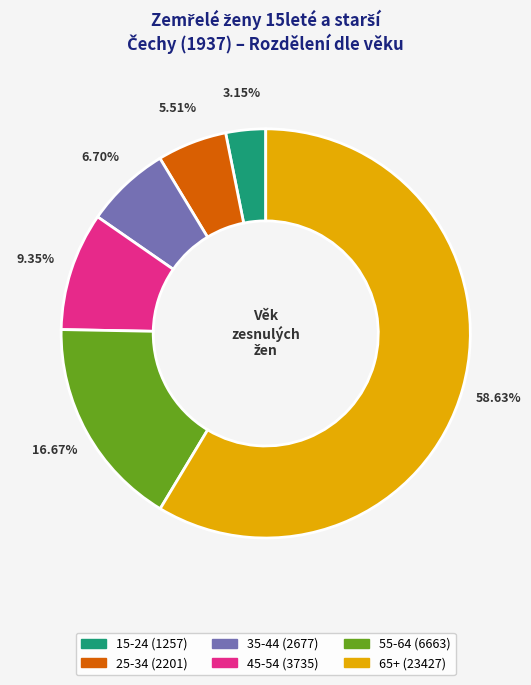

Is it true that 35-44 is 7% of the pie?

True